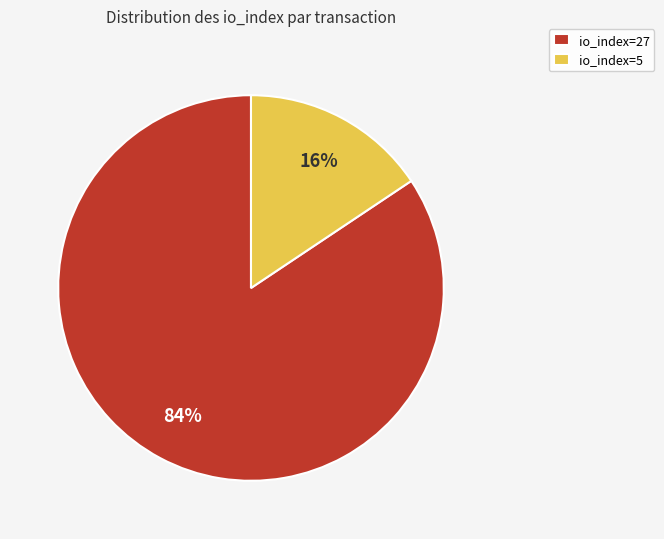

Do io_index=27 and io_index=5 together represent more than half of the pie?

Yes